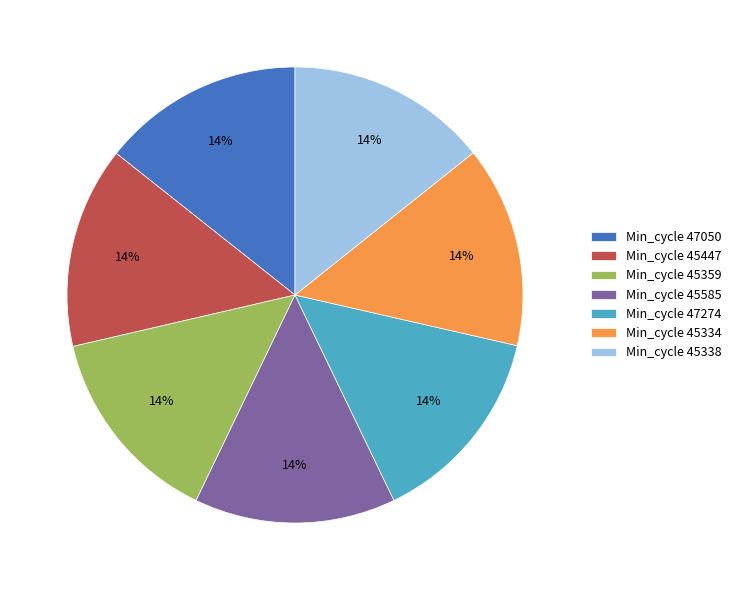

Approximately how many times larger is the value at Min_cycle 45585 compared to Min_cycle 47274?

1.0